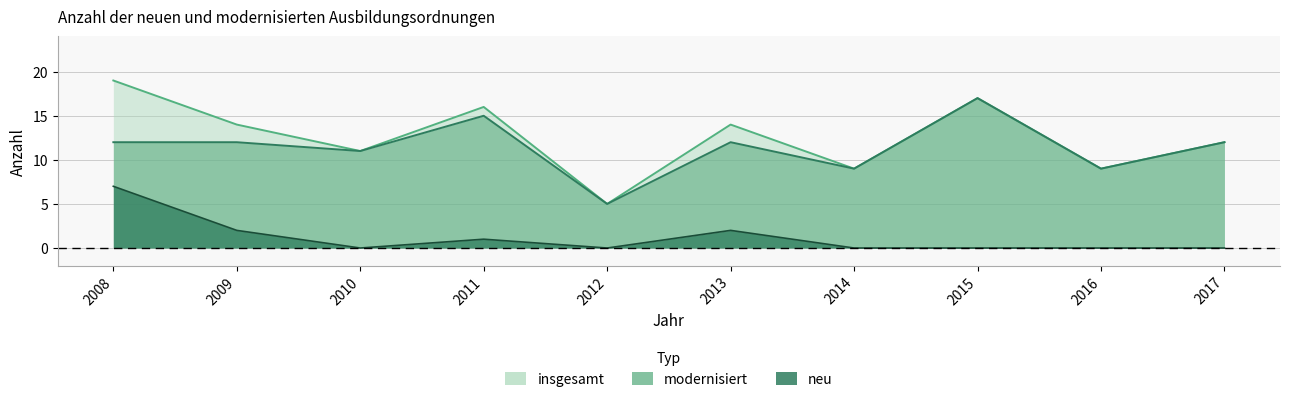

At which category does neu reach its first local valley?

2010